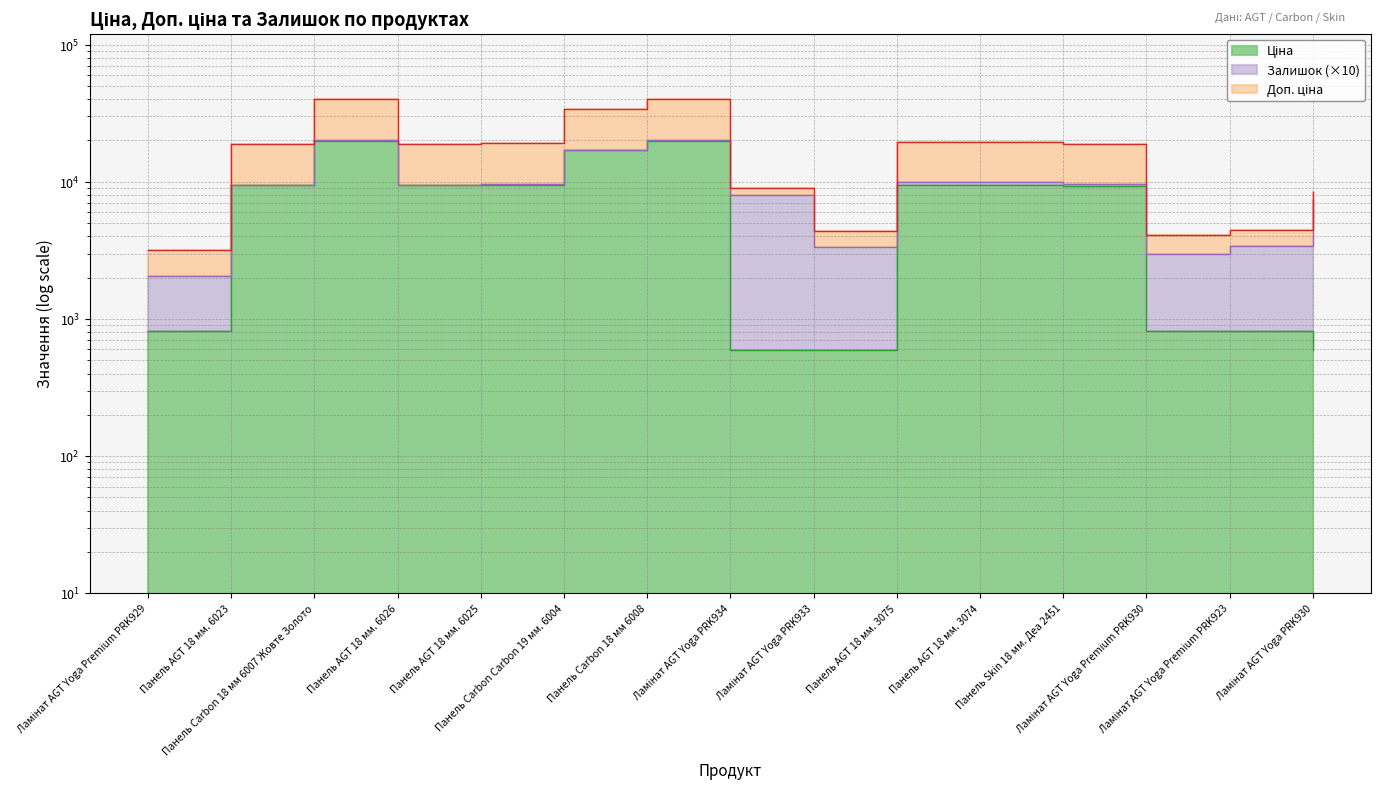

Does the chart have visible grid lines?

Yes